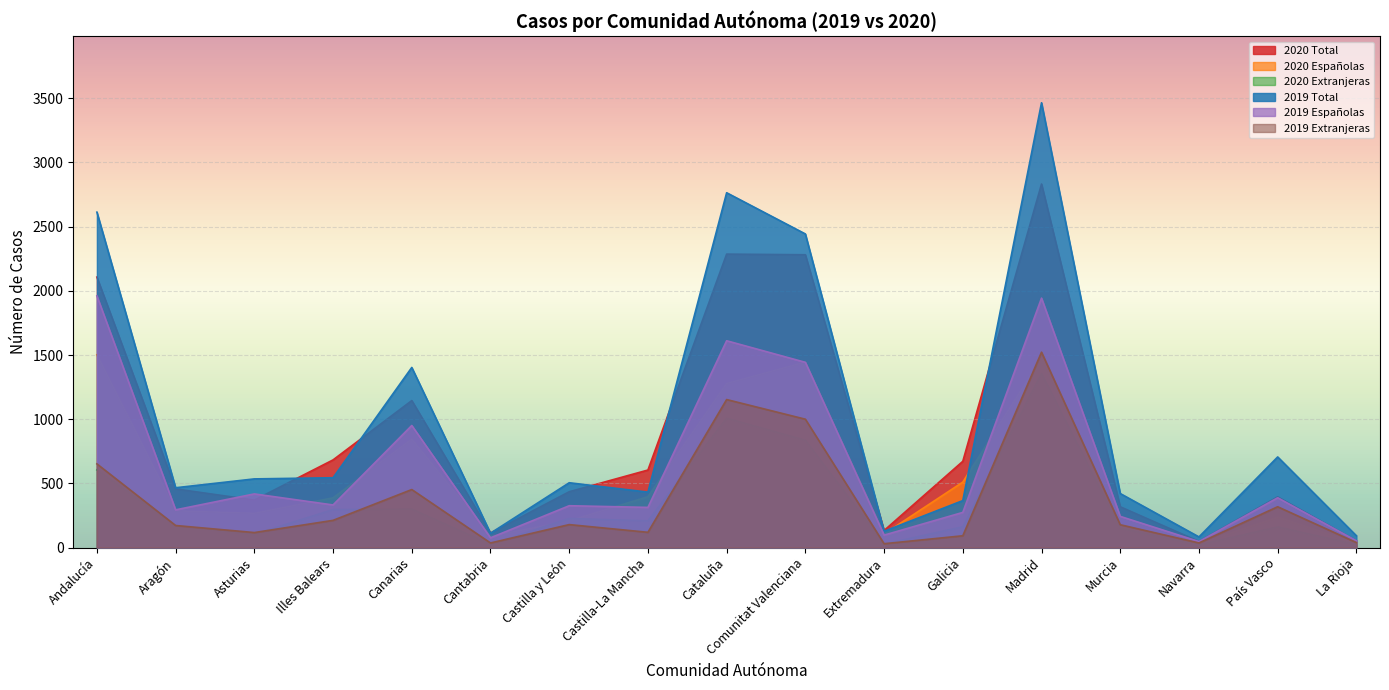

True or false: 2019 Total and 2020 Españolas cross at least once.

True